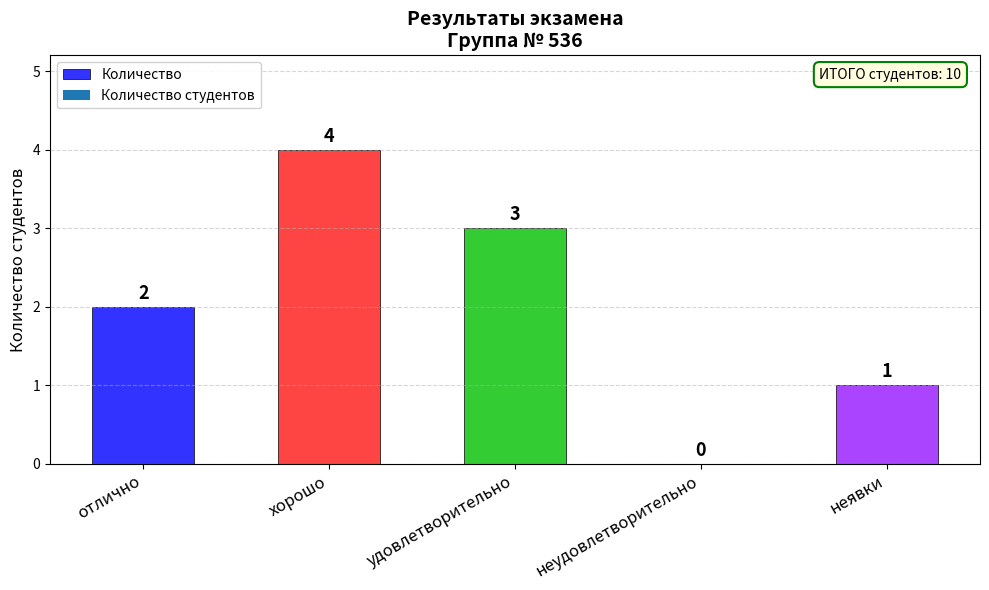

Reading left to right, transcribe all the data shown in this chart.

отлично=2	хорошо=4	удовлетворительно=3	неудовлетворительно=0	неявки=1